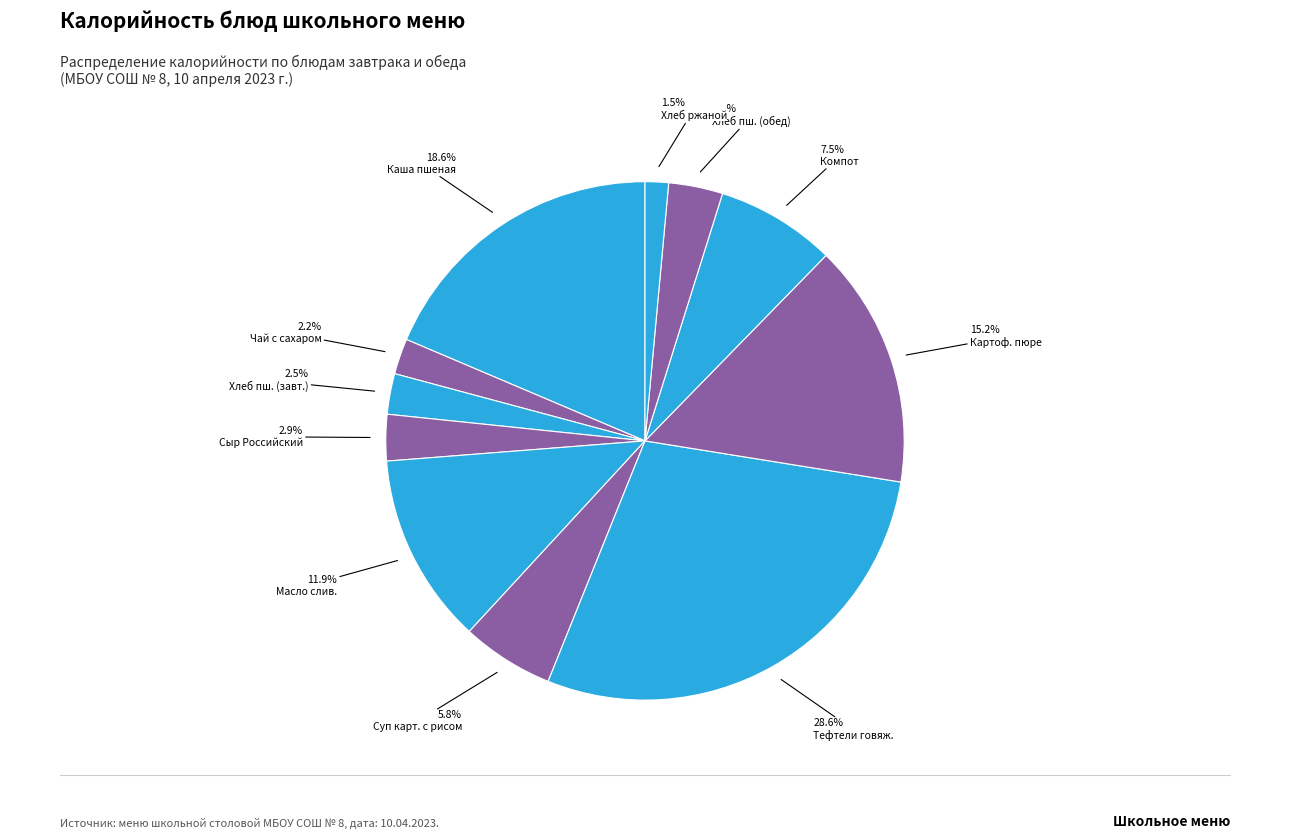

How many segments does this pie chart have?

11